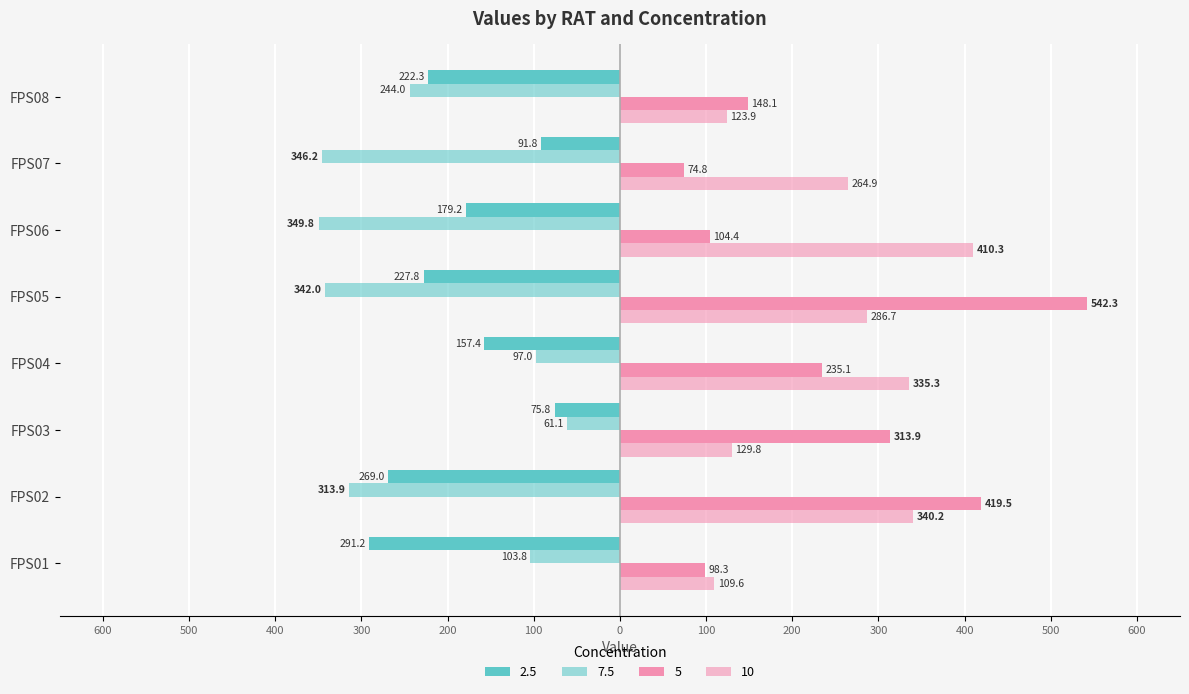

How many groups of bars are there?

8